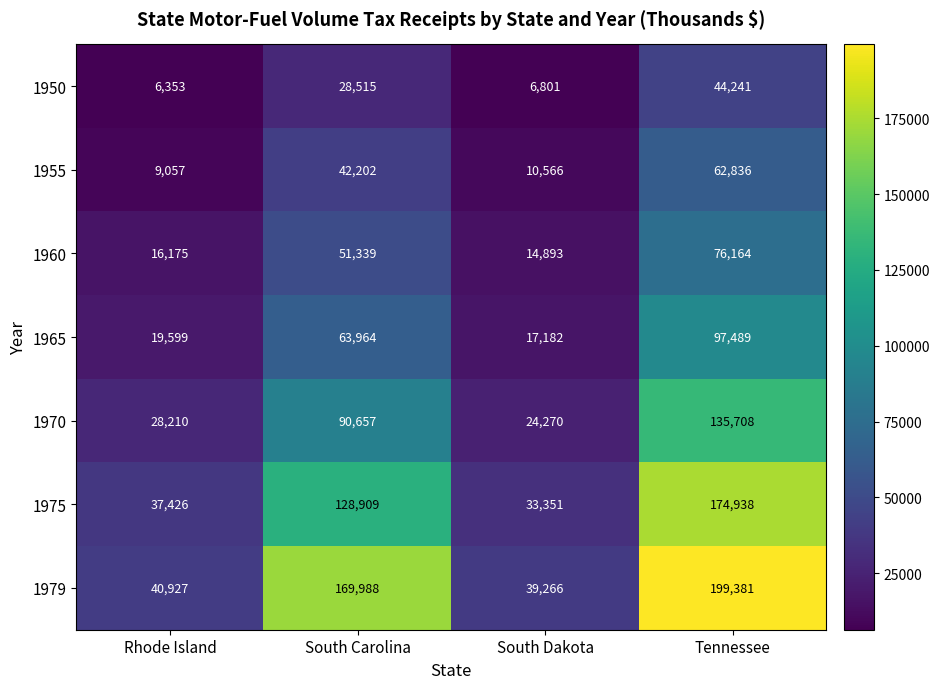

What is the spread (max minus min) of values at Tennessee?

155140